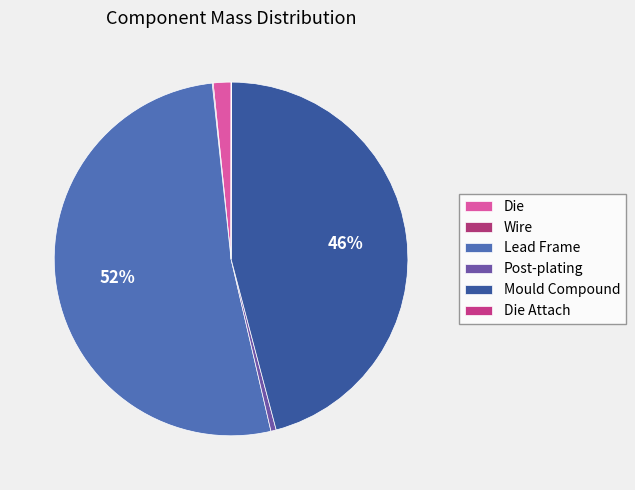

Is it true that Die Attach is 0% of the pie?

True